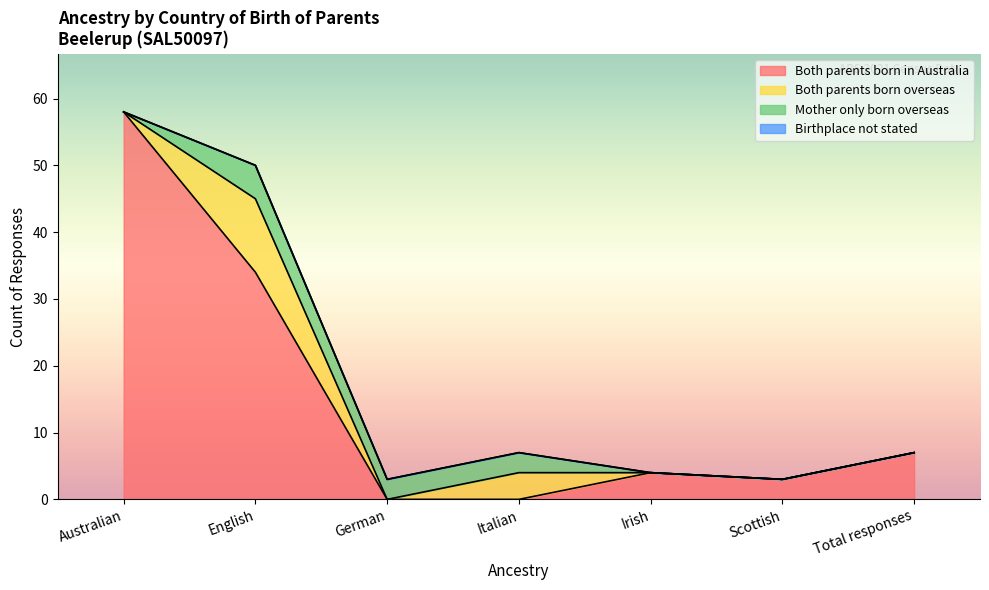

What is the spread (max minus min) of values at English?

34